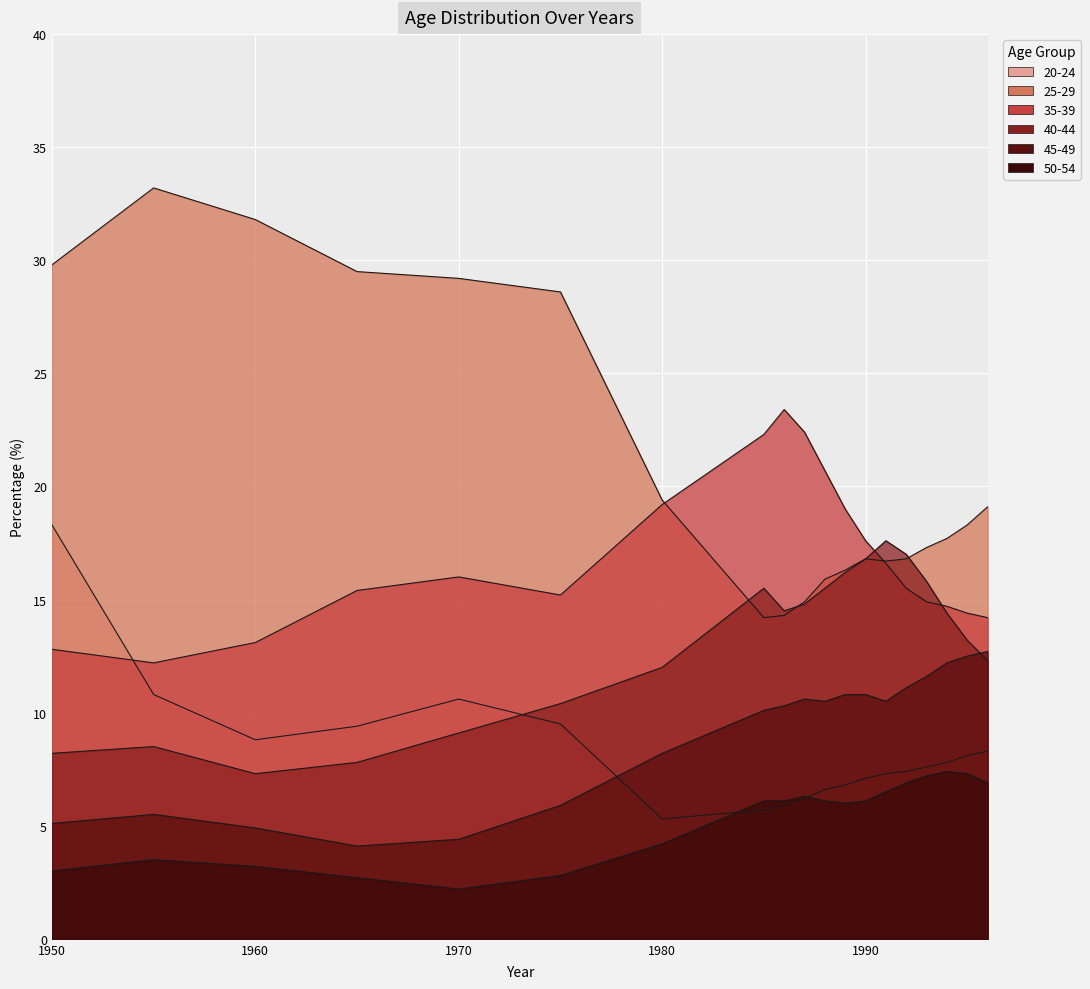

At which label does 20-24 reach its minimum?

1980